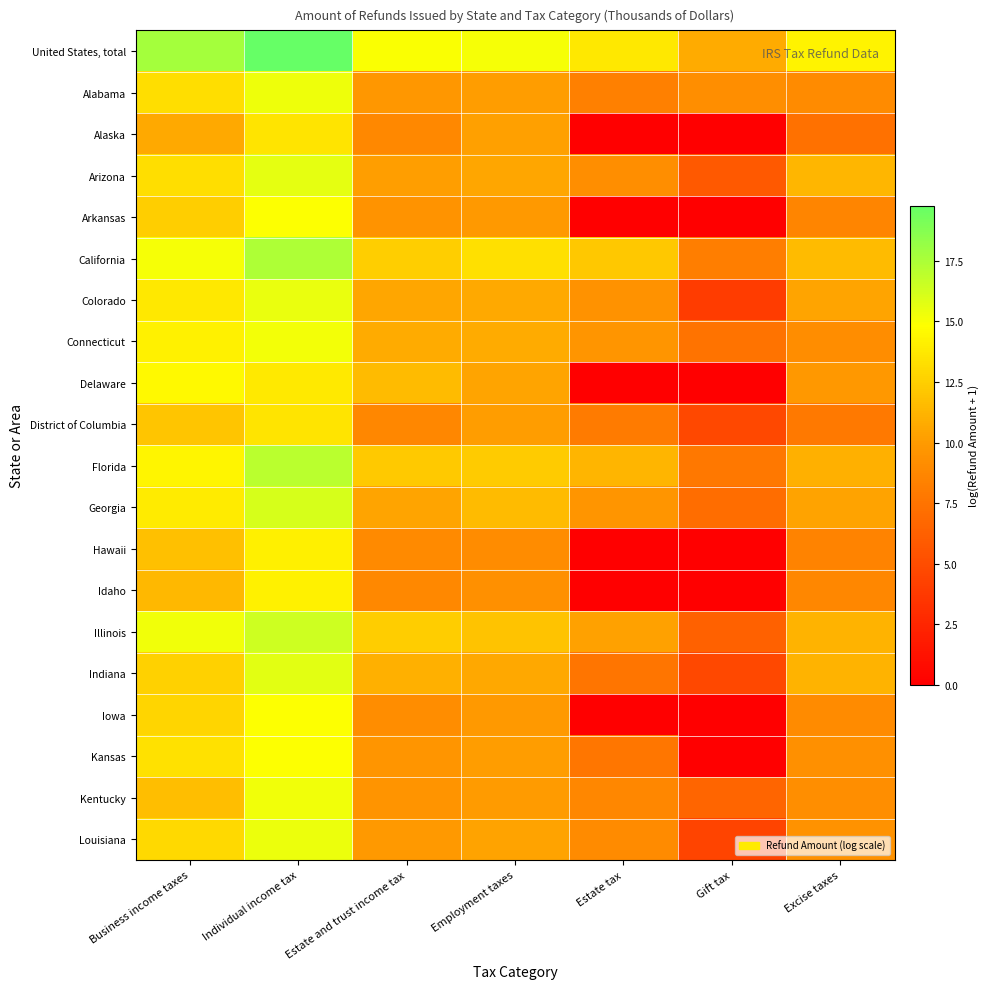

What is the greatest value displayed?

19.8